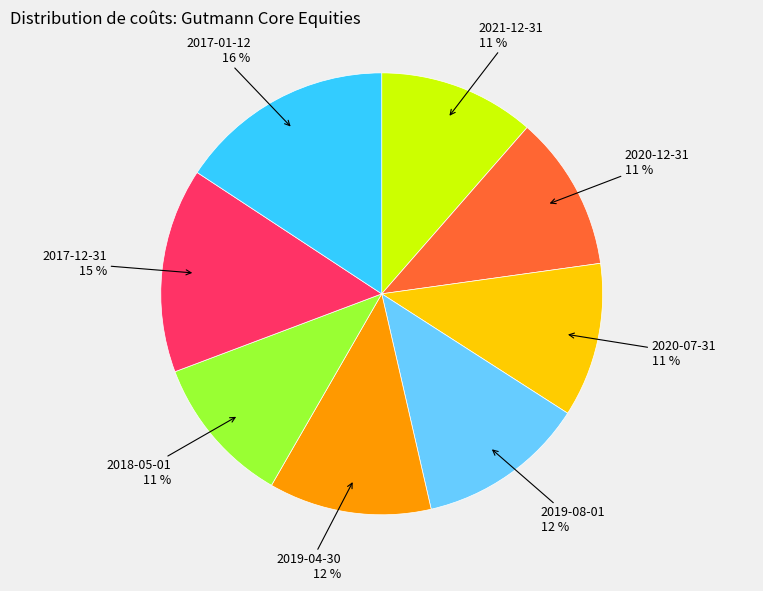

Approximately how many times larger is the value at 2021-12-31 compared to 2018-05-01?

1.0